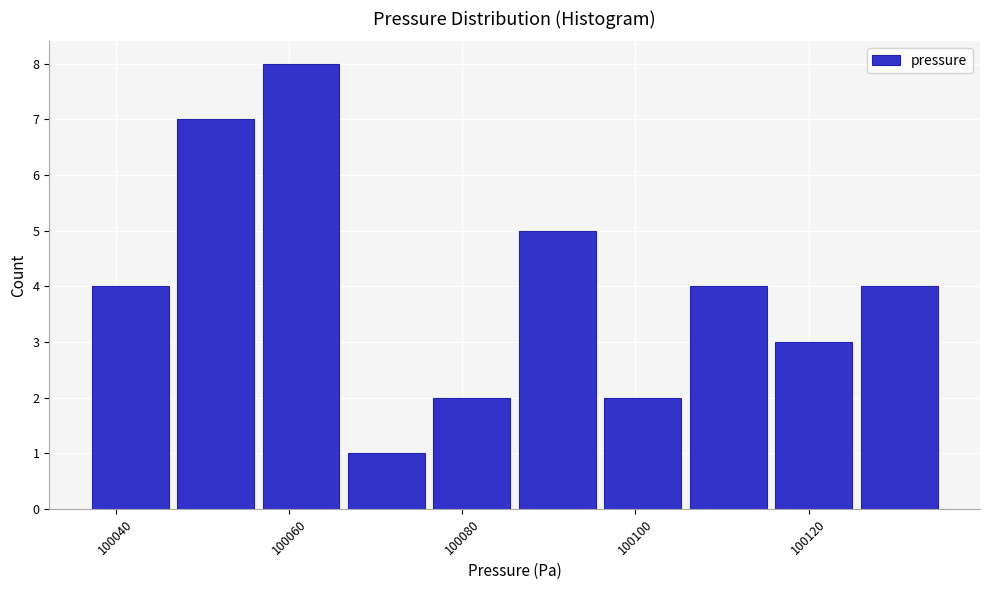

Reading left to right, transcribe this chart: for each bar, give the range it covers on the x-axis and its height. Neither the bar edges nor the heights are printed on the chart, so give them approximately, as read against the axes.

100036 to 100046: 4
100046 to 100056: 7
100056 to 100066: 8
100066 to 100076: 1
100076 to 100086: 2
100086 to 100096: 5
100096 to 100106: 2
100106 to 100116: 4
100116 to 100126: 3
100126 to 100136: 4